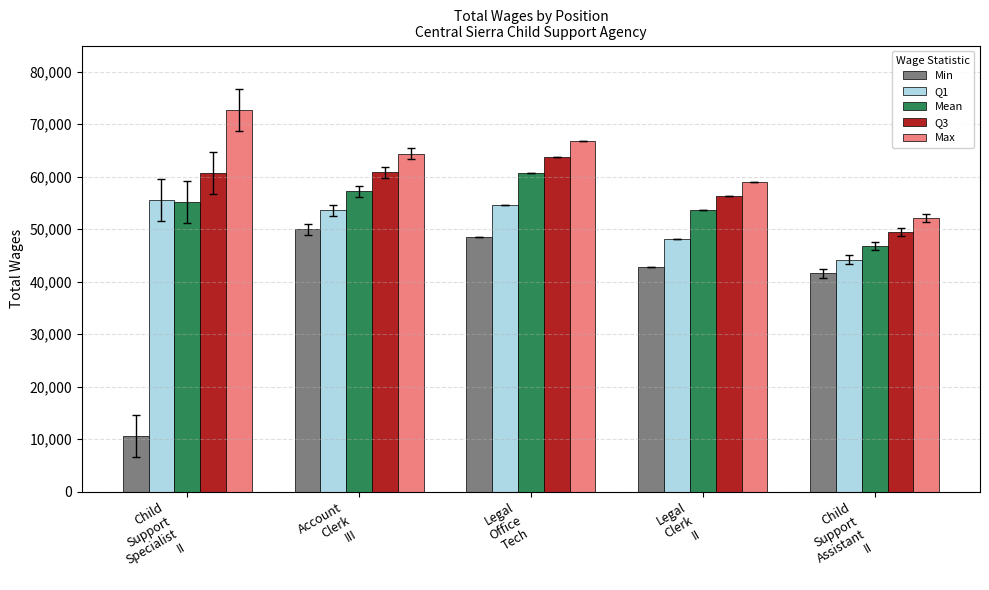

At how many categories does at least one series exceed 59419?

3